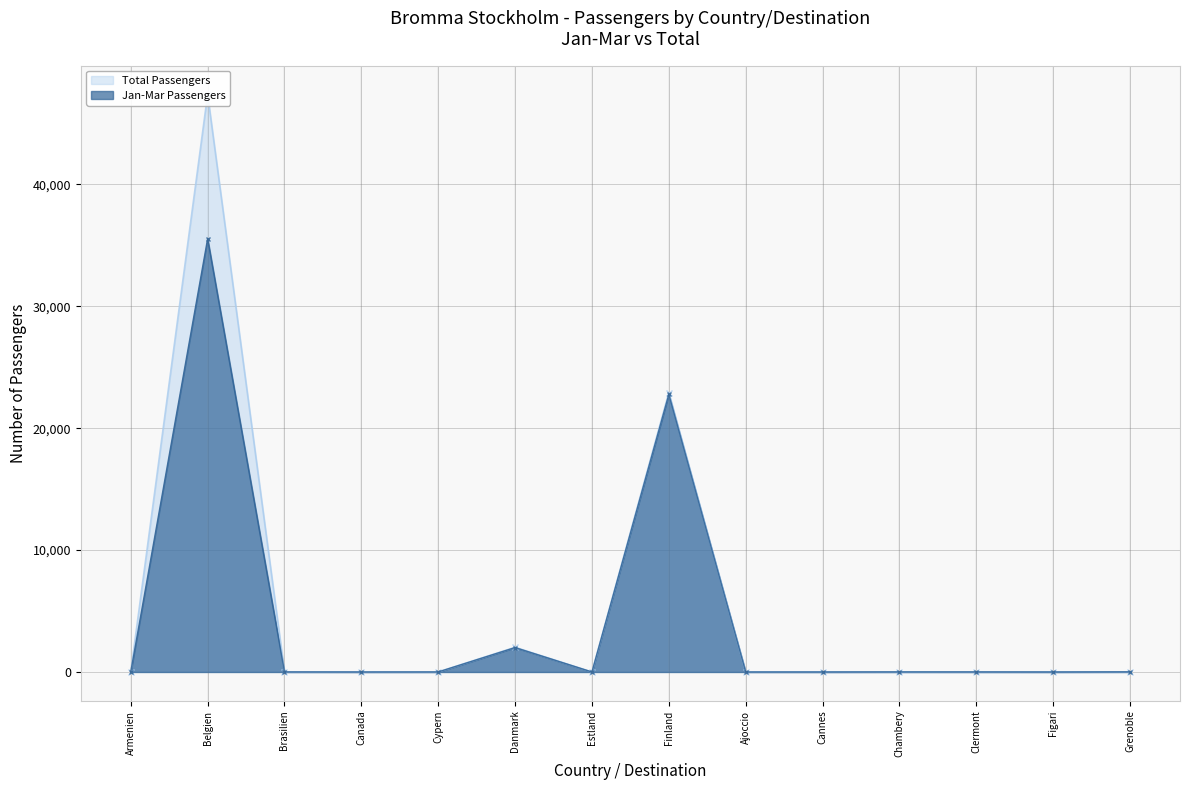

Does the chart display data point markers on the line(s)?

Yes